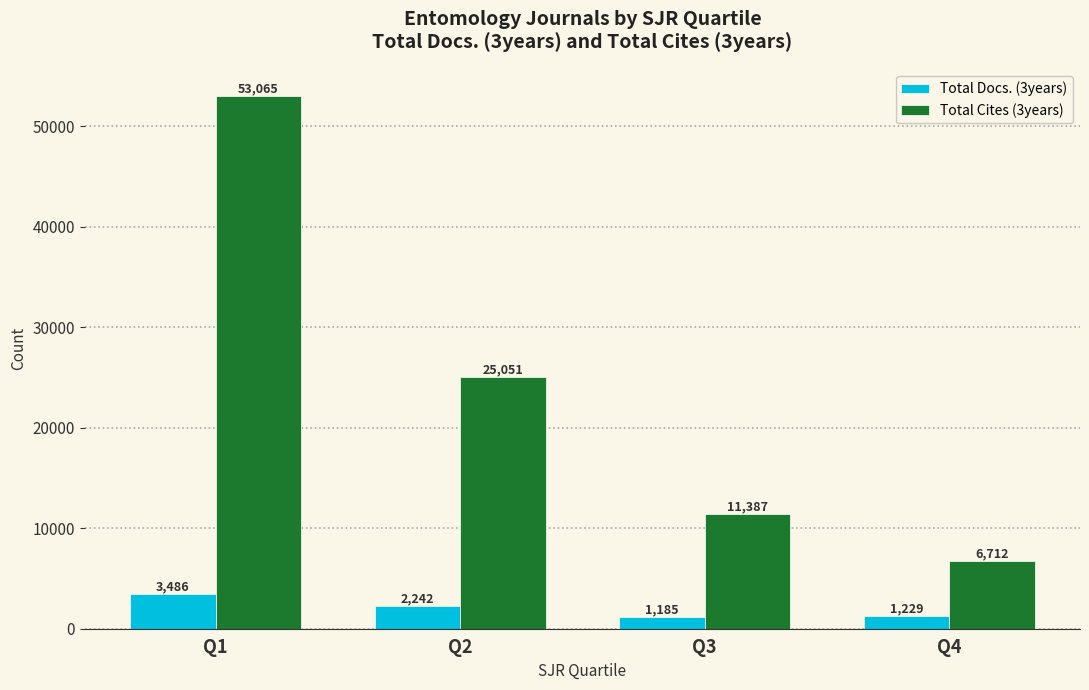

The Total Cites (3years) series shows 6712 at Q4. True or false?

True